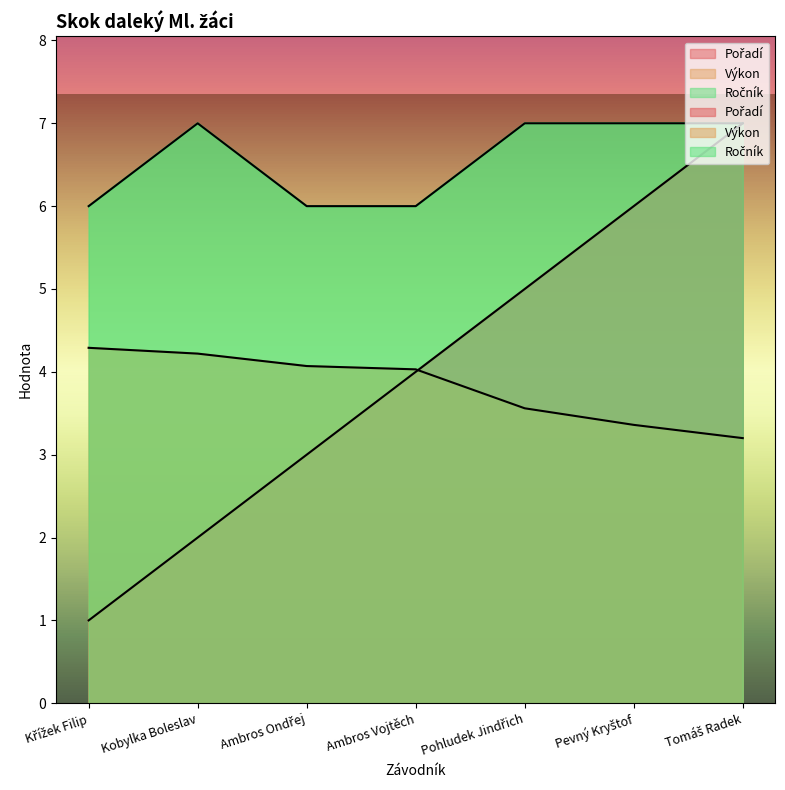

Where do Pořadí and Výkon first cross each other?

Ambros Vojtěch and Pohludek Jindřich